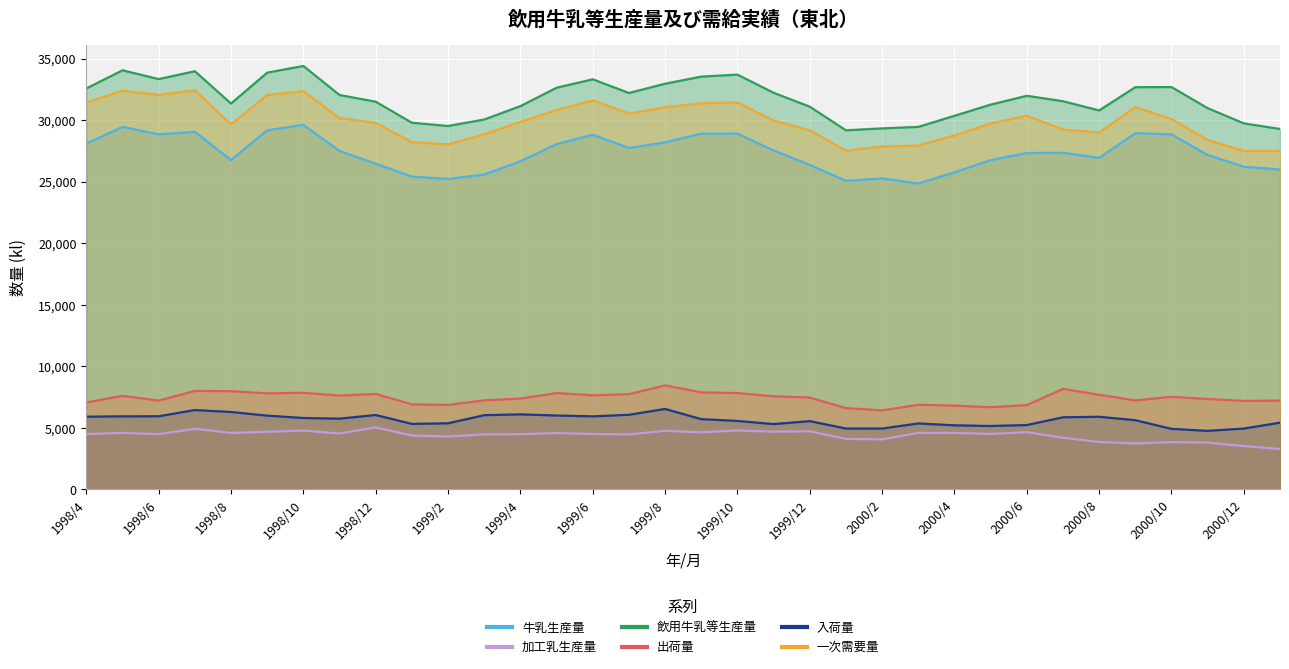

Rank the series at 1998/6 from highest to lowest value.

飲用牛乳等生産量, 一次需要量, 牛乳生産量, 出荷量, 入荷量, 加工乳生産量